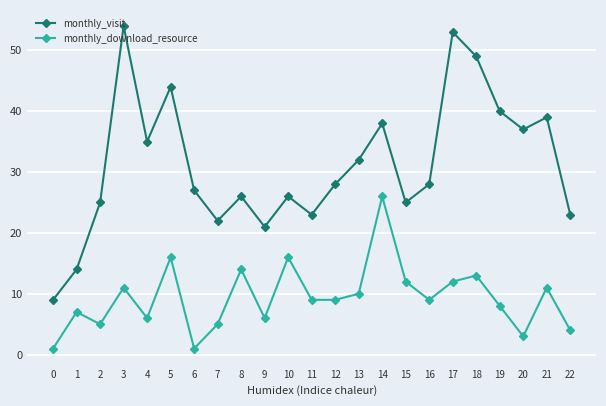

Is the value of monthly_visit at 17 greater than the value of monthly_download_resource at 20?

Yes